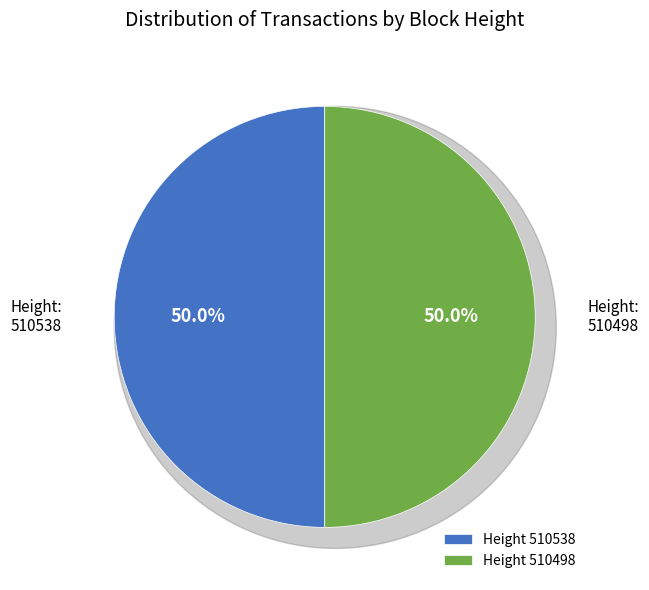

What percentage is the 510498 slice, to the nearest percent?

50%